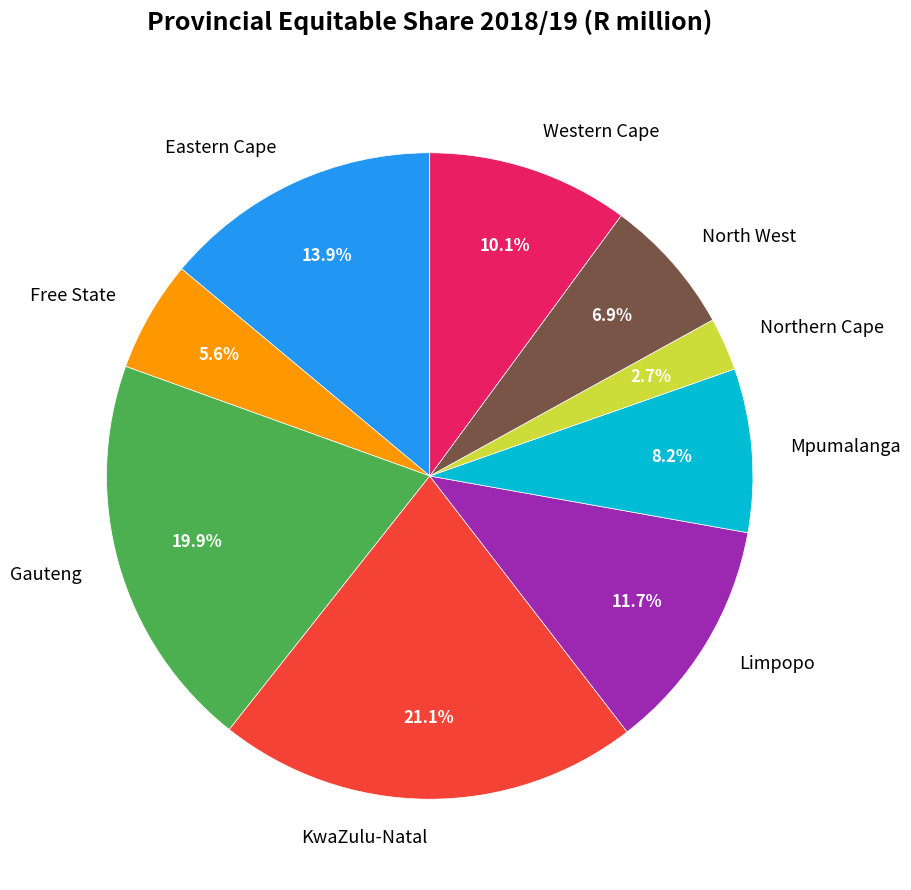

How many segments does this pie chart have?

9